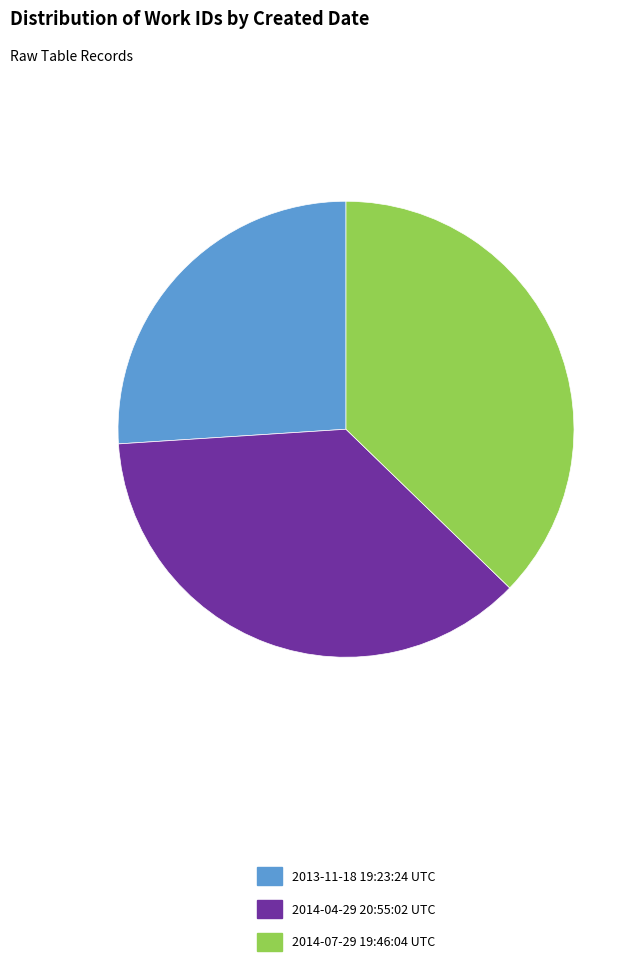

Rank the categories by value from highest to lowest.

2014-07-29 19:46:04 UTC, 2014-04-29 20:55:02 UTC, 2013-11-18 19:23:24 UTC